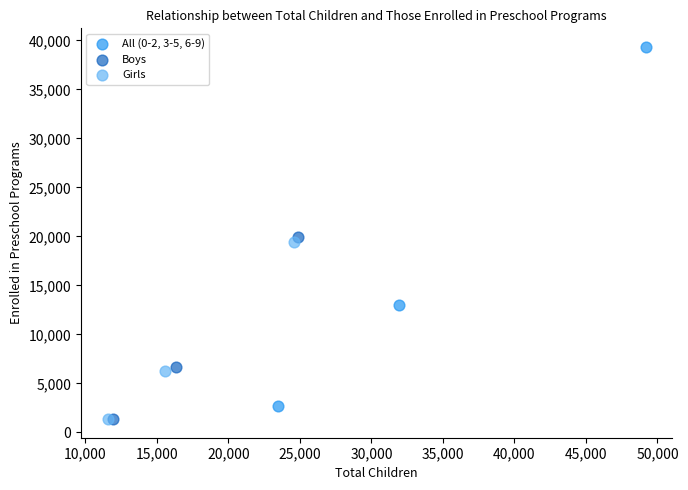

Which series has the largest Y range (max minus min)?

All (0-2, 3-5, 6-9)